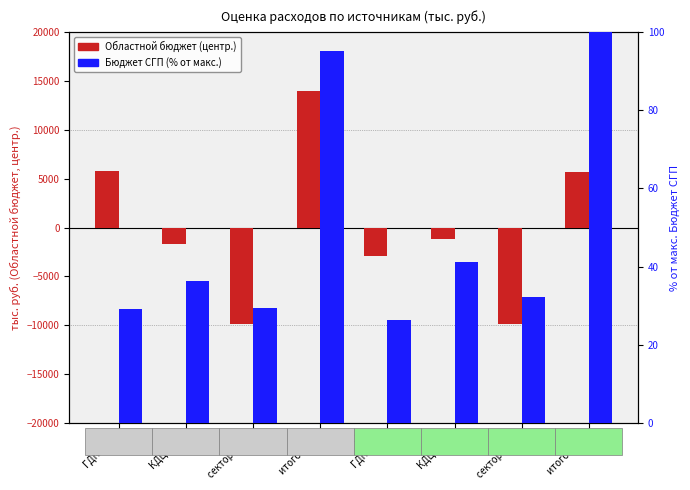

Reading right to left, extract all data points from this chart.

Областной бюджет (центр.): 5670.6	-9827.3	-1210.3	-2946.4	13983.9	-9827.3	-1650.0	5806.6
Бюджет СГП (% от макс.): 100.0	32.3	41.2	26.5	95.0	29.4	36.3	29.3